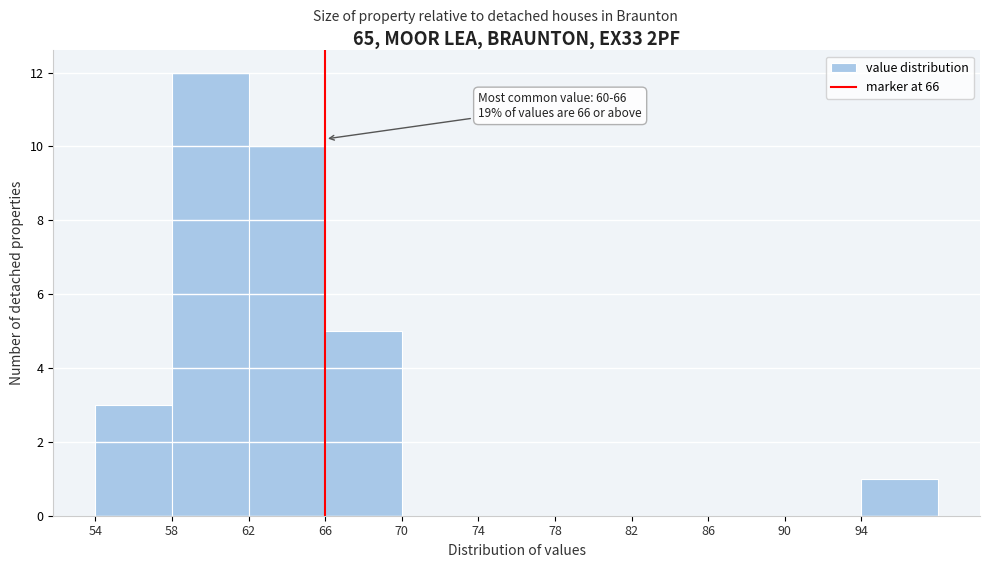

Over which range of the x-axis is the bar tallest?

58 to 62